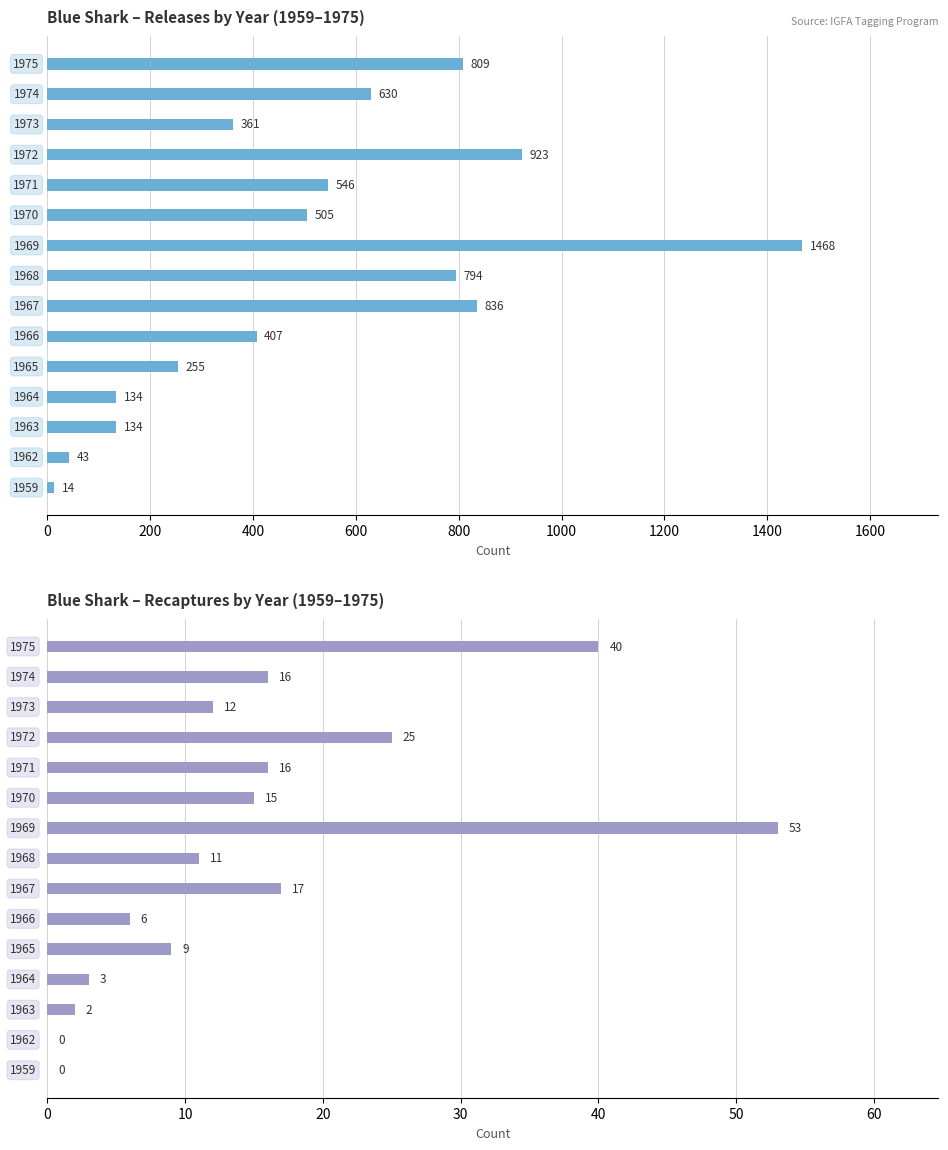

How many values in the Recaptures series exceed 12?

7